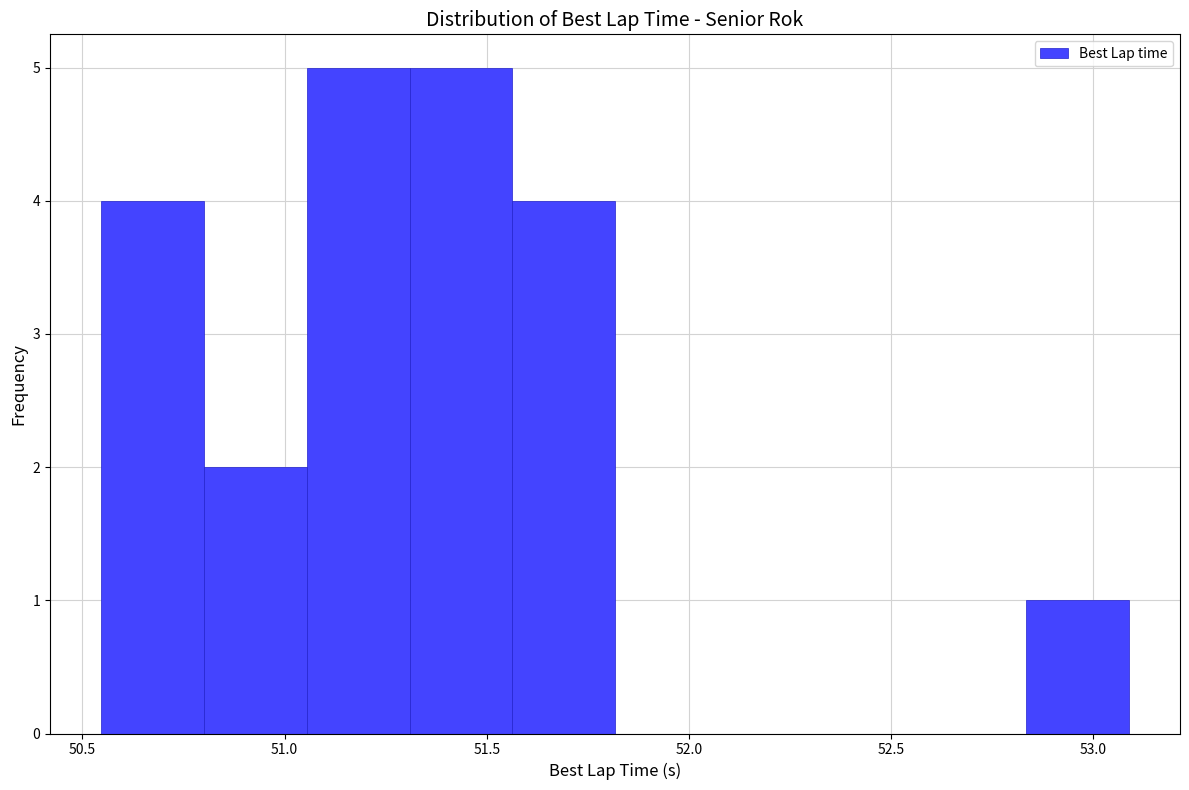

Reading left to right, list every bar in this chart as the range it spans on the x-axis followed by its height. Neither the bar edges nor the heights are printed on the chart, so give them approximately, as read against the axes.

50.55 to 50.80: 4
50.80 to 51.05: 2
51.05 to 51.30: 5
51.30 to 51.55: 5
51.55 to 51.80: 4
51.80 to 52.05: 0
52.05 to 52.35: 0
52.35 to 52.60: 0
52.60 to 52.85: 0
52.85 to 53.10: 1